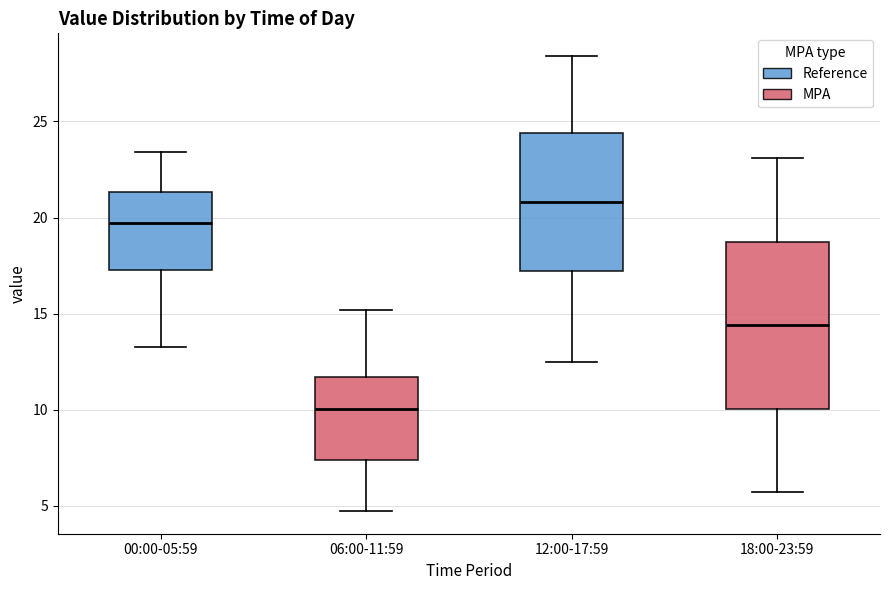

Where does the upper whisker of the box for 18:00-23:59 end on the y-axis? The values are not printed on the chart, so give them approximately, as read against the axis.

23.0